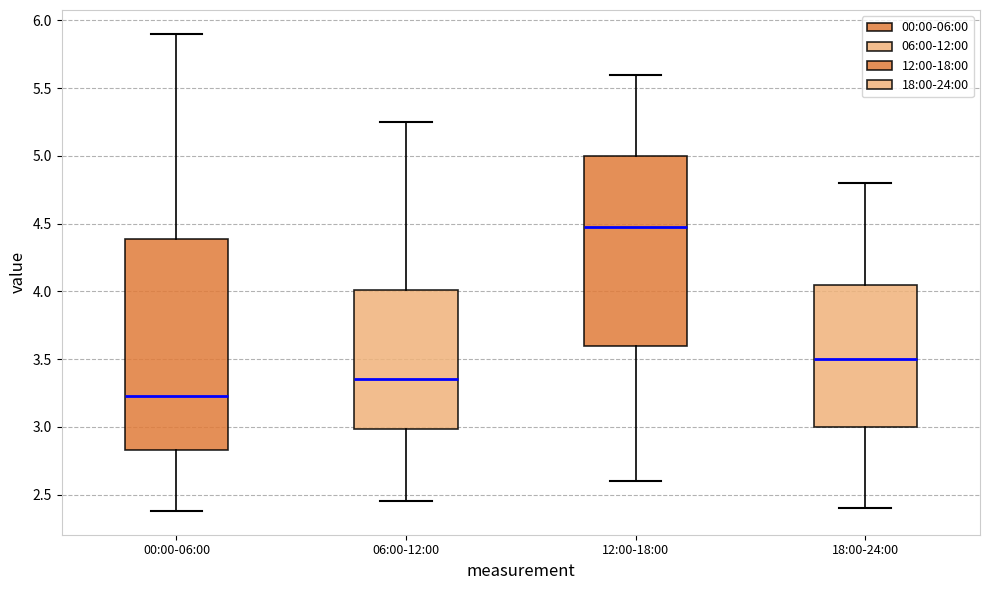

Reading left to right, transcribe this box plot: for each box, give where its median line is, the range the box spans, and where its two whiskers end, as read against the y-axis. The values are not printed on the chart, so give them approximately, as read against the axis.

00:00-06:00: median 3.25, box 2.85 to 4.40, whiskers 2.40 to 5.90
06:00-12:00: median 3.35, box 3.00 to 4.00, whiskers 2.45 to 5.25
12:00-18:00: median 4.50, box 3.60 to 5.00, whiskers 2.60 to 5.60
18:00-24:00: median 3.50, box 3.00 to 4.05, whiskers 2.40 to 4.80